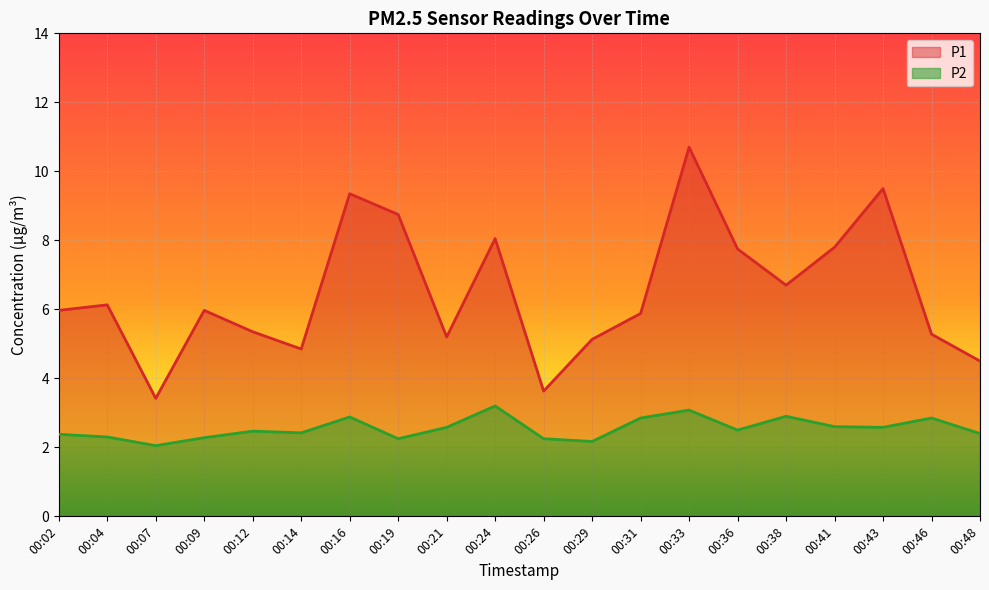

What are all the series names shown in the legend?

P1, P2